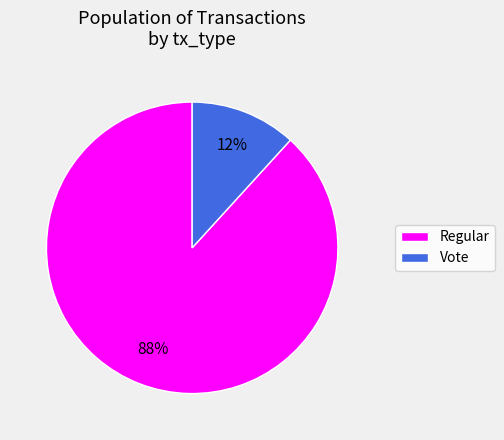

How many segments does this pie chart have?

2